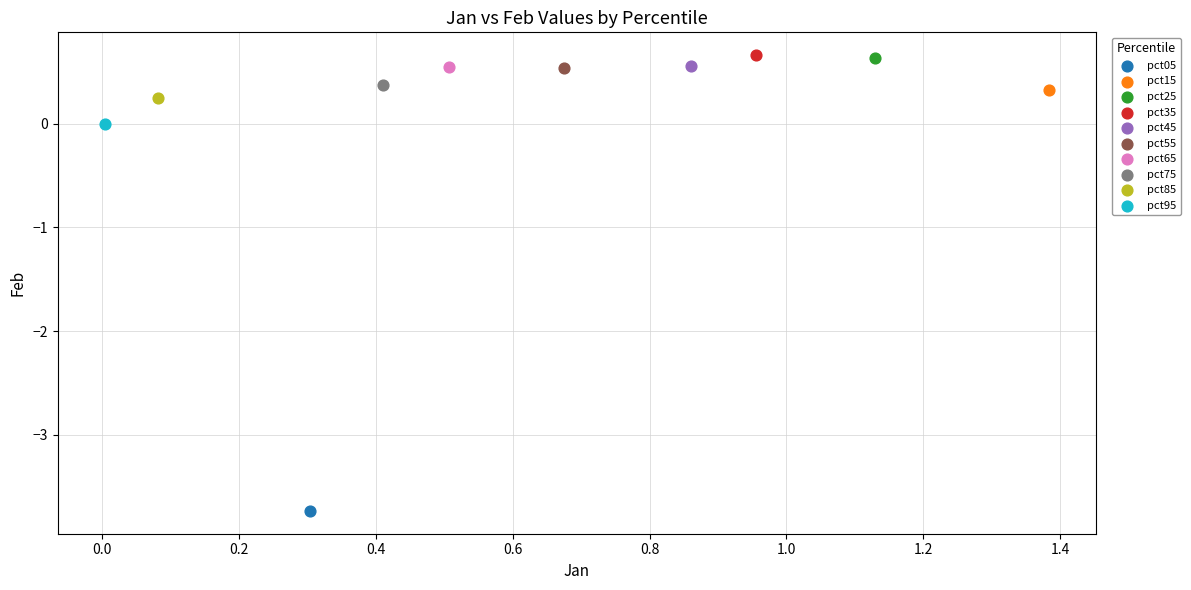

What are all the series names shown in the legend?

pct05, pct15, pct25, pct35, pct45, pct55, pct65, pct75, pct85, pct95